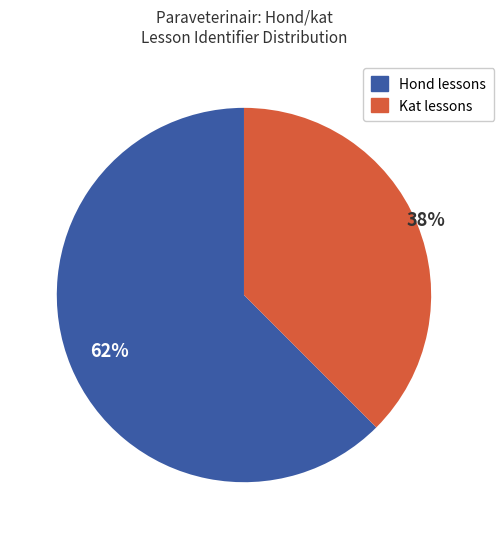

To the nearest percent, what is the average slice percentage?

50%